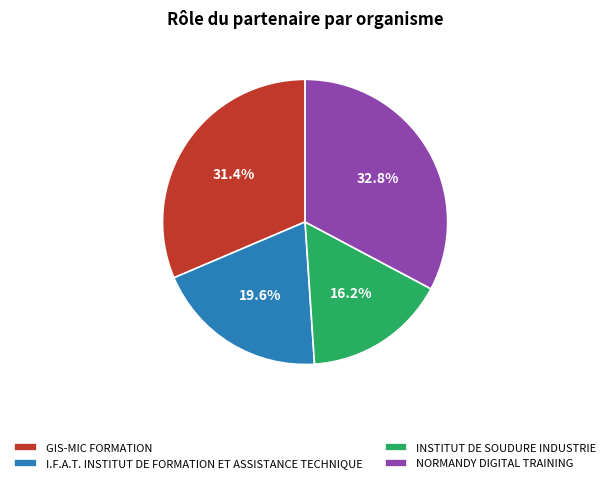

What is the ratio of the value at I.F.A.T. INSTITUT DE FORMATION ET ASSISTANCE TECHNIQUE to the value at NORMANDY DIGITAL TRAINING?

0.6